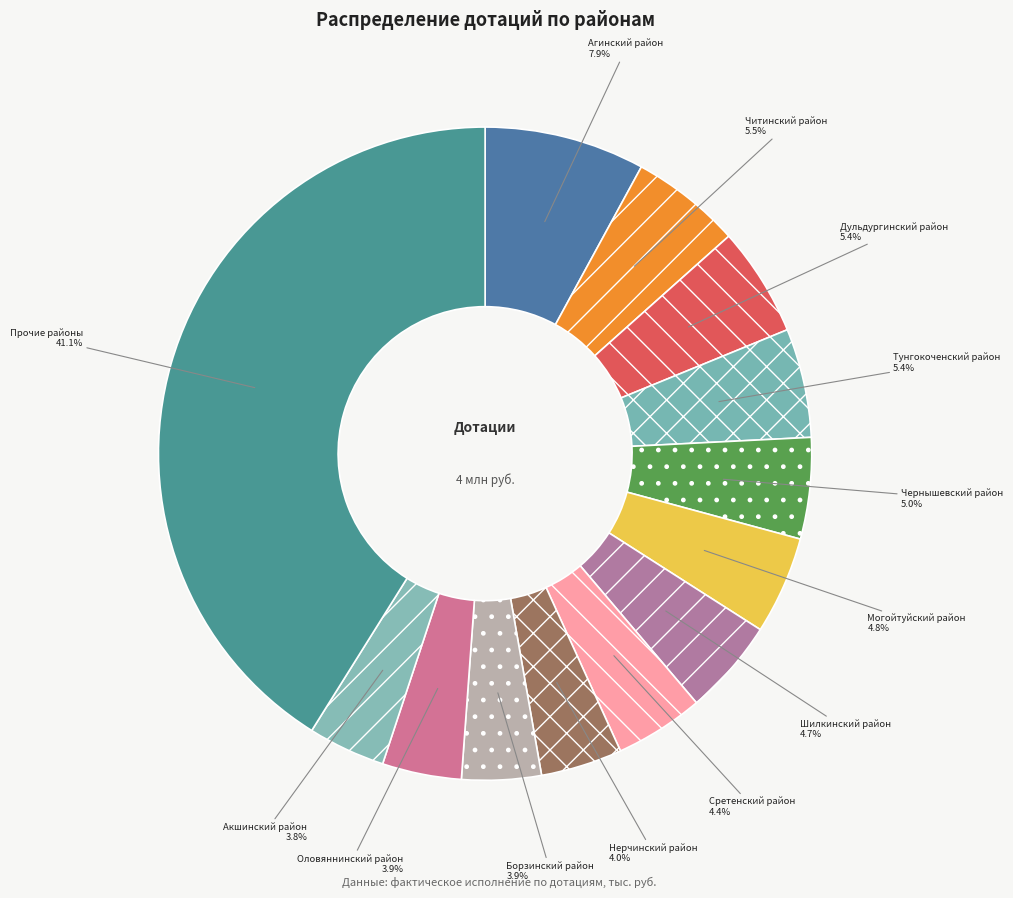

To the nearest percent, what is the average slice percentage?

8%